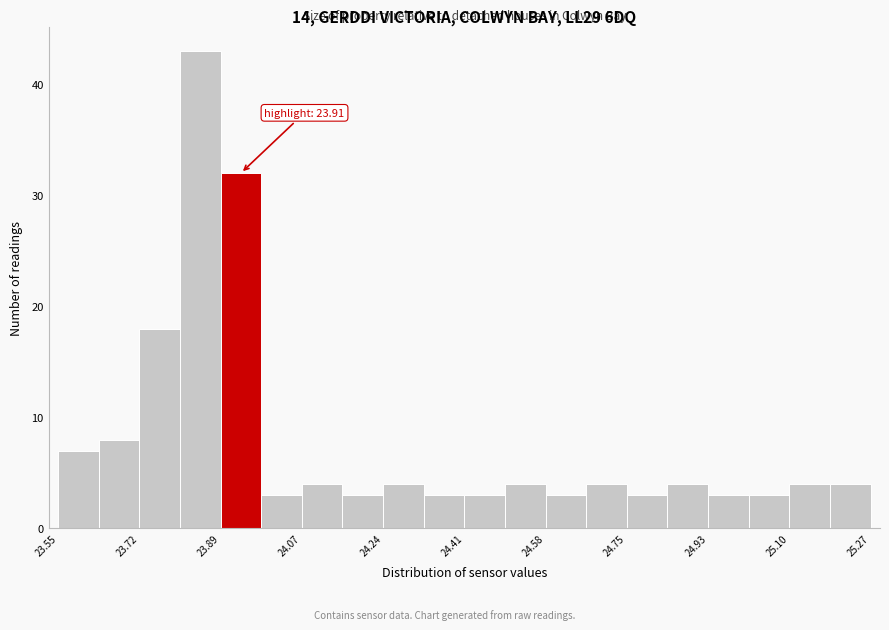

Over which range of the x-axis is the bar tallest?

23.808 to 23.894